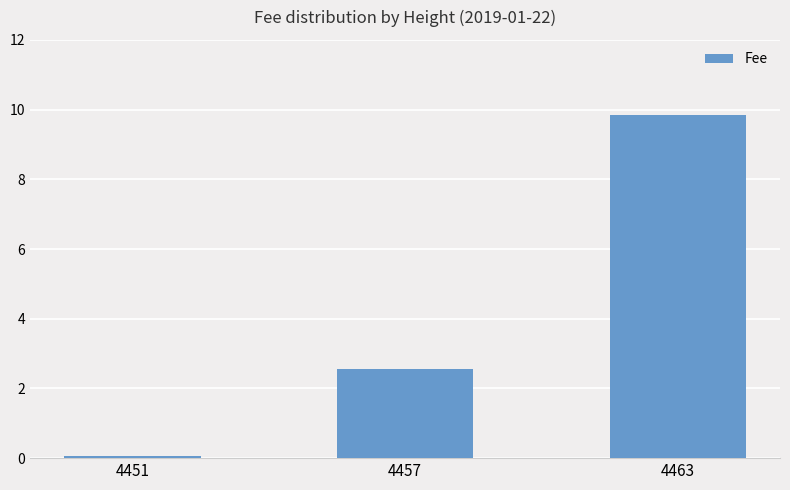

What is the greatest value displayed?

9.8